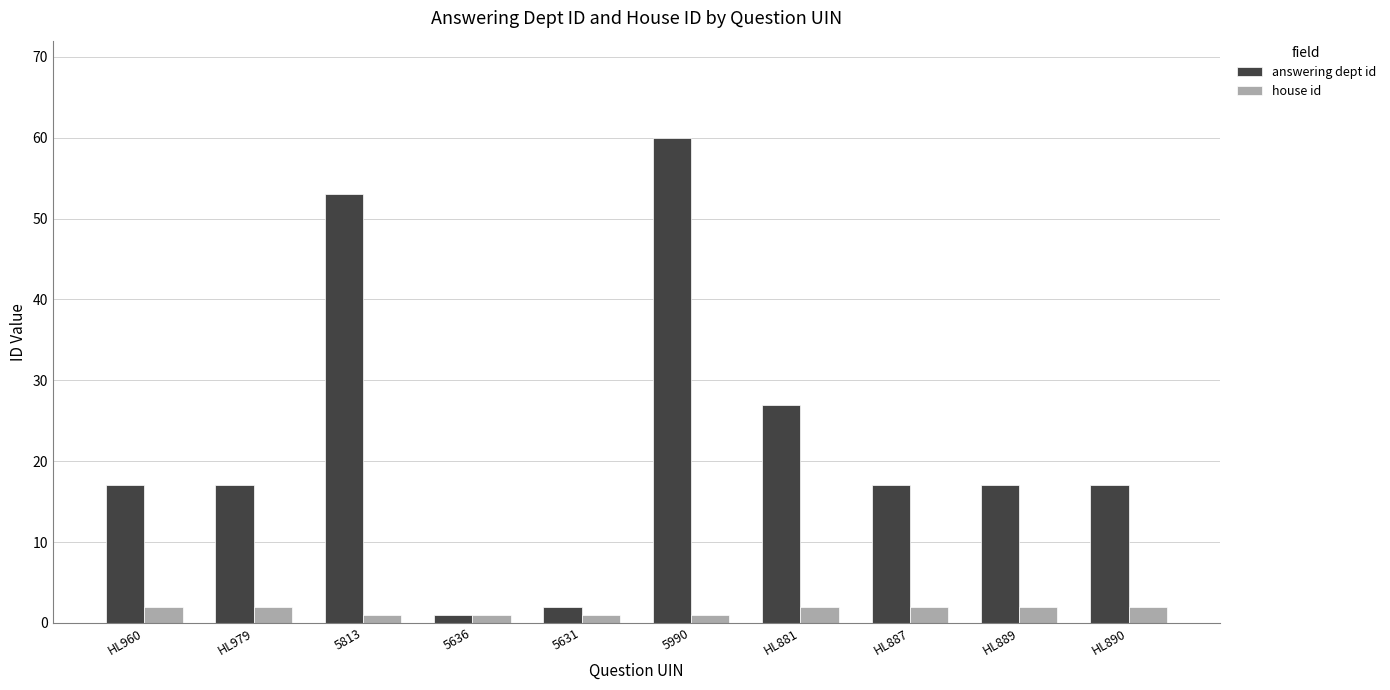

True or false: house id has a value of 1 at 5813.

True